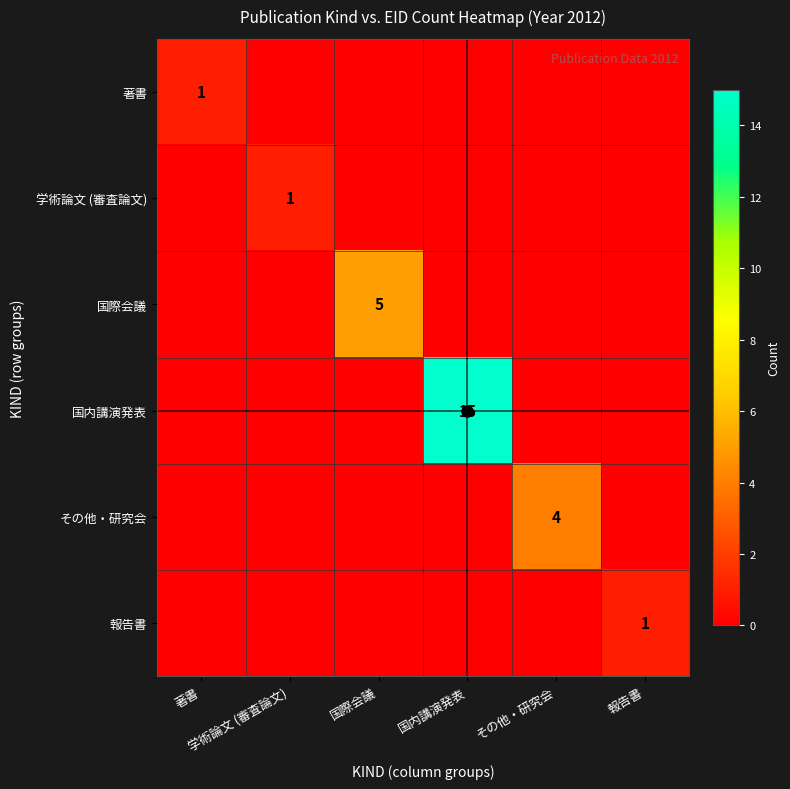

What is the total value across all series at 国際会議?

5